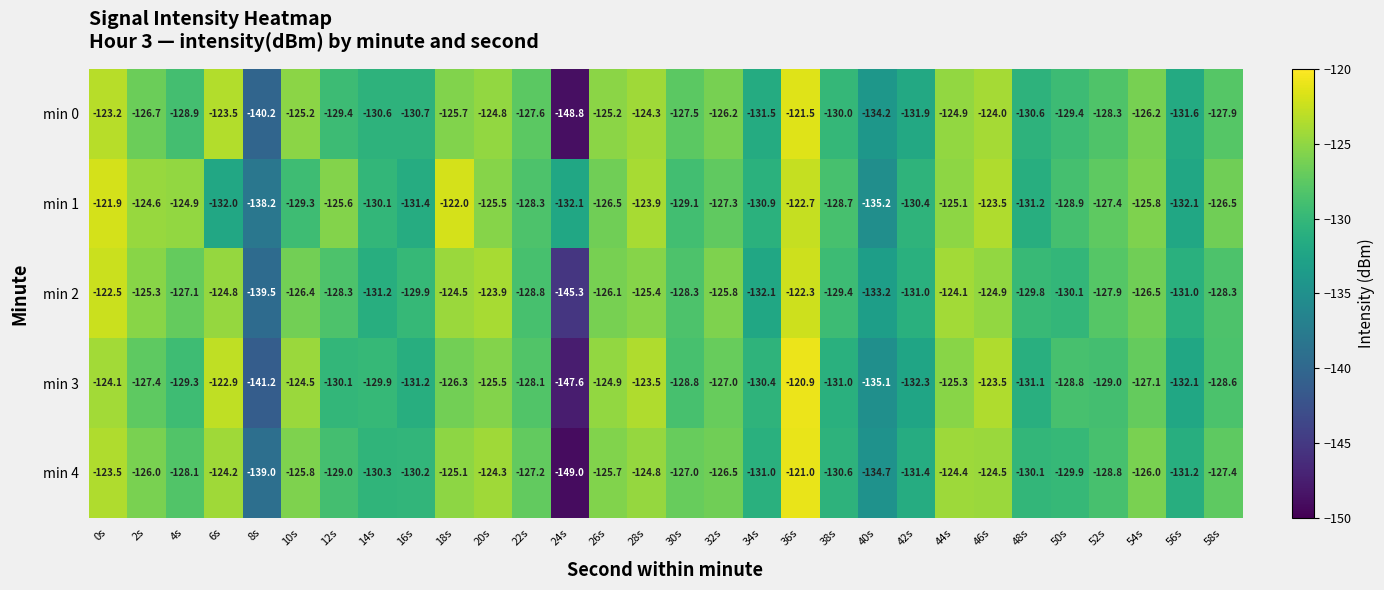

What is the average value of the min 1 series?

-128.0